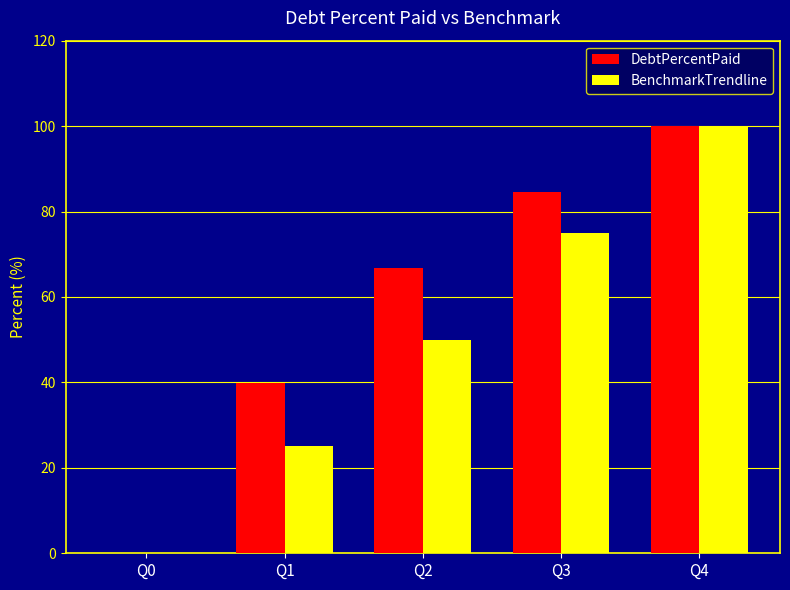

Is the value of DebtPercentPaid at Q1 greater than the value of BenchmarkTrendline at Q1?

Yes